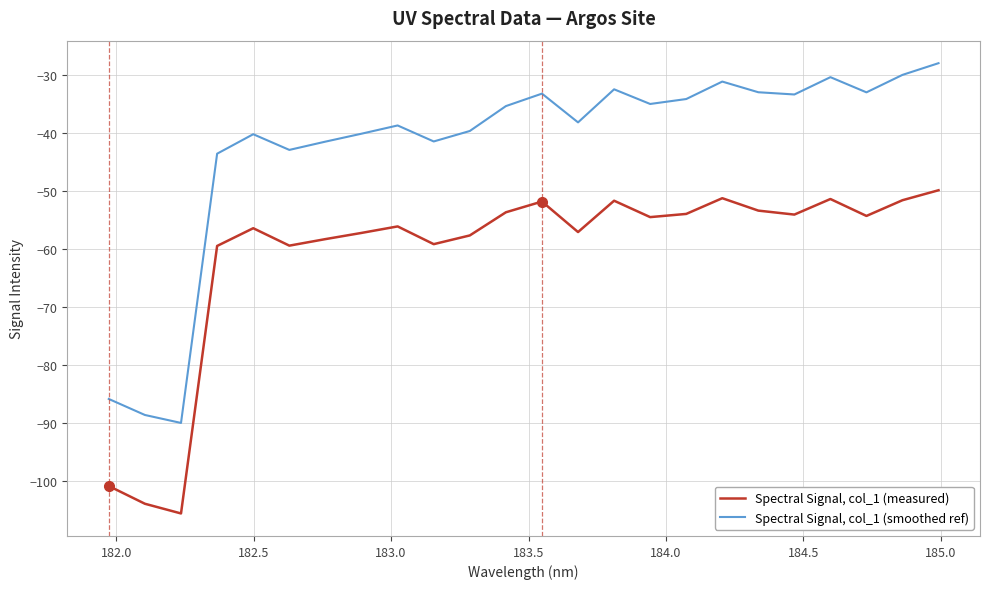

Rank the series by their average value, from lowest to highest.

Spectral Signal, col_1 (measured), Spectral Signal, col_1 (smoothed ref)